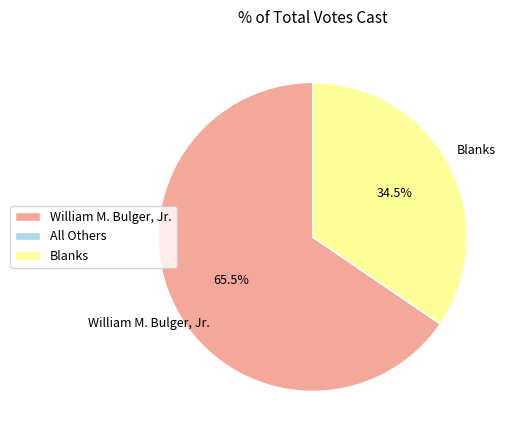

Is the sum of William M. Bulger, Jr. and Blanks greater than half?

Yes